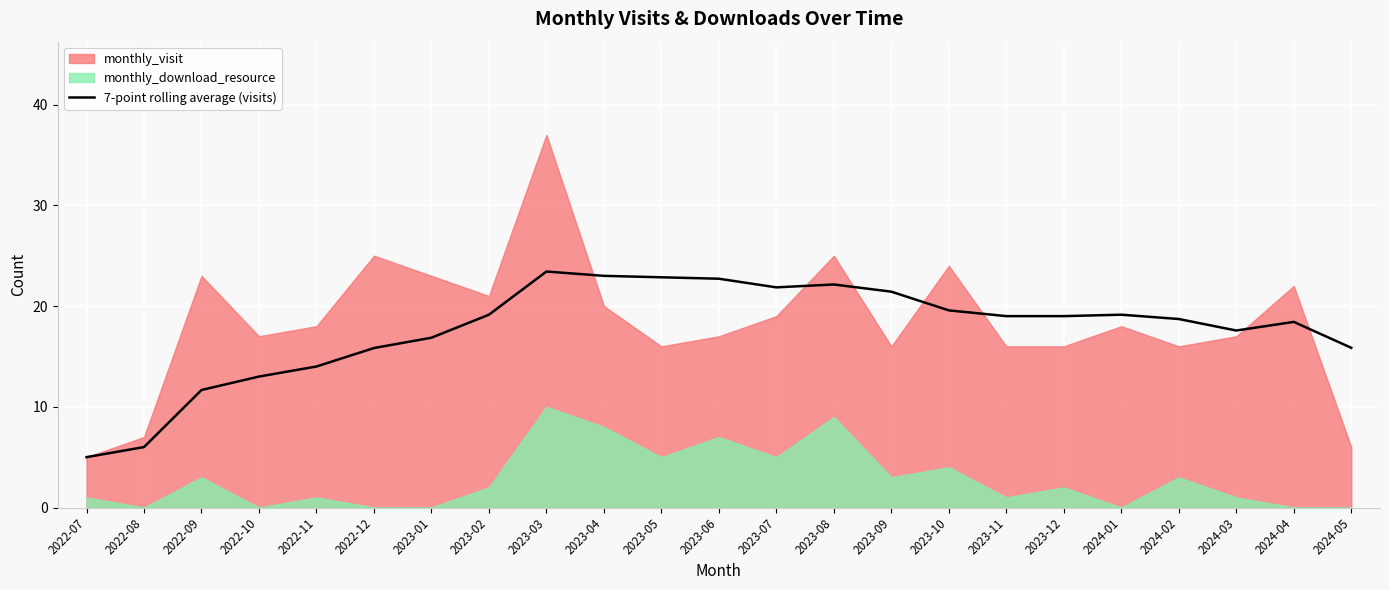

The chart shows a value of 19.3 at 2022-10. True or false?

False